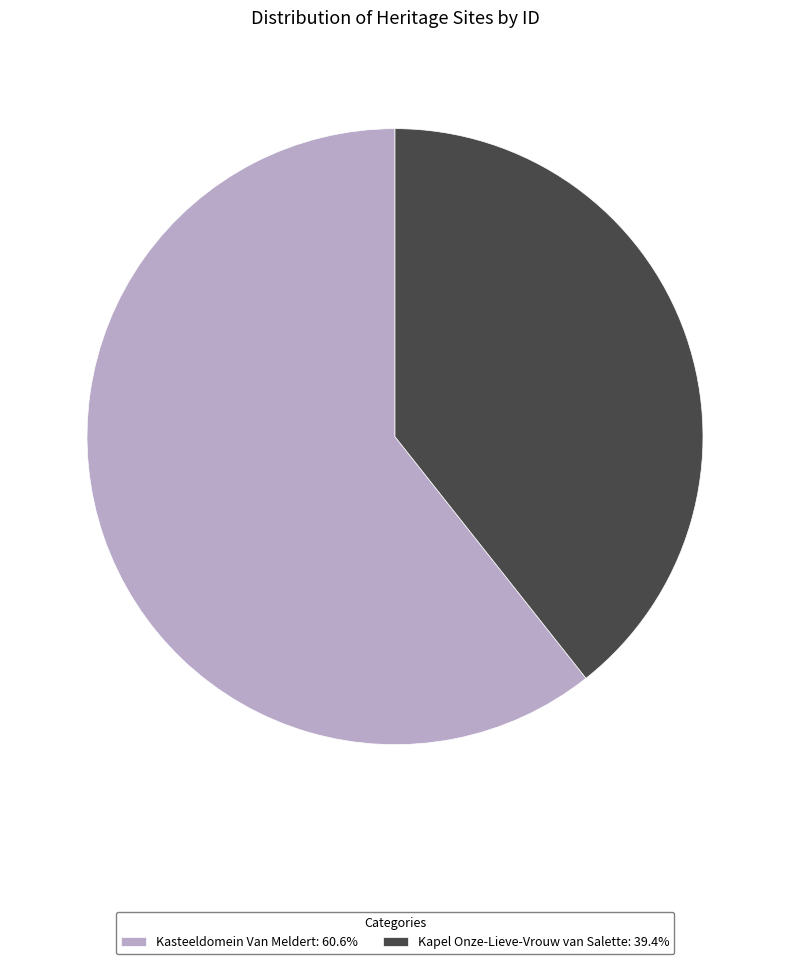

Rank the categories by value from lowest to highest.

Kapel Onze-Lieve-Vrouw van Salette, Kasteeldomein Van Meldert